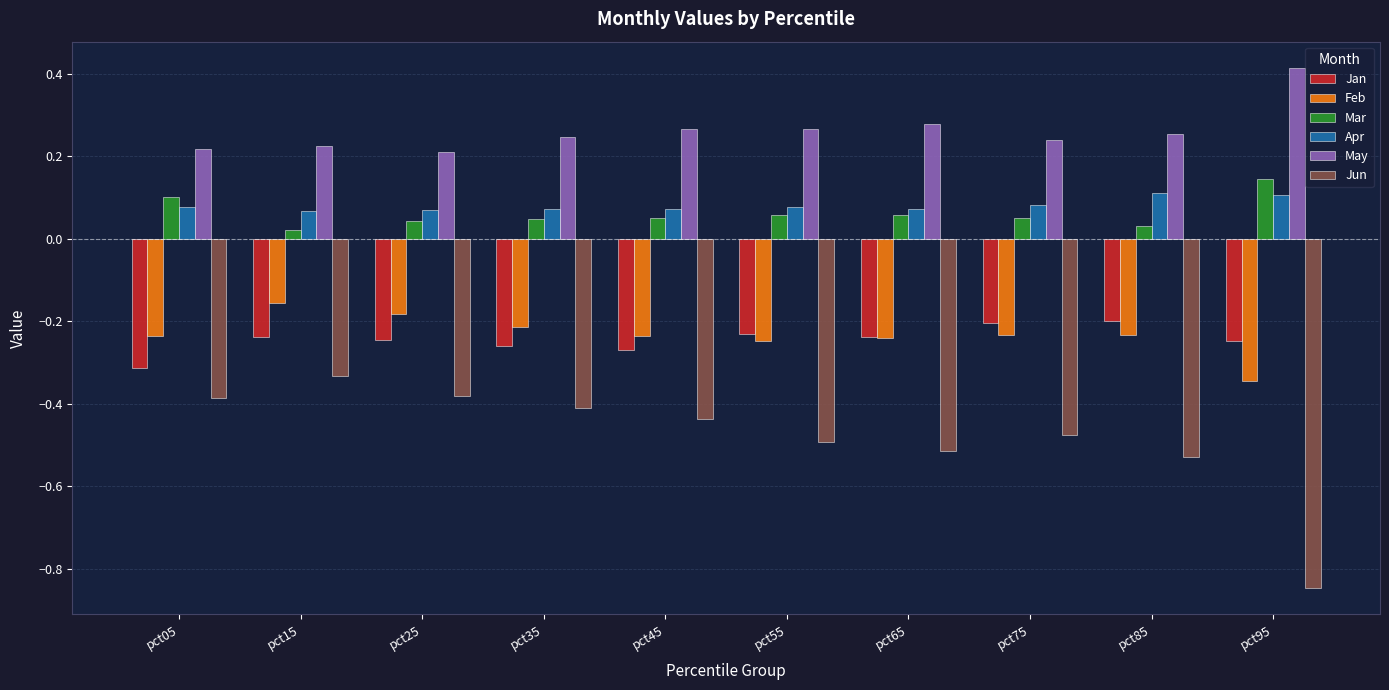

How many bars are there in each group?

6